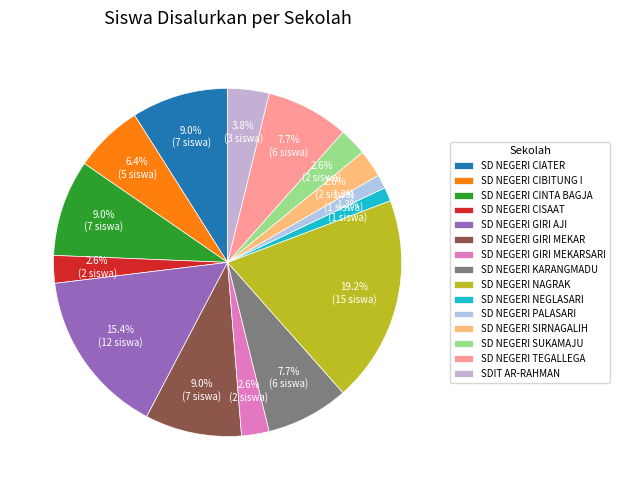

Approximately how many times larger is the value at SD NEGERI KARANGMADU compared to SD NEGERI CIBITUNG I?

1.2